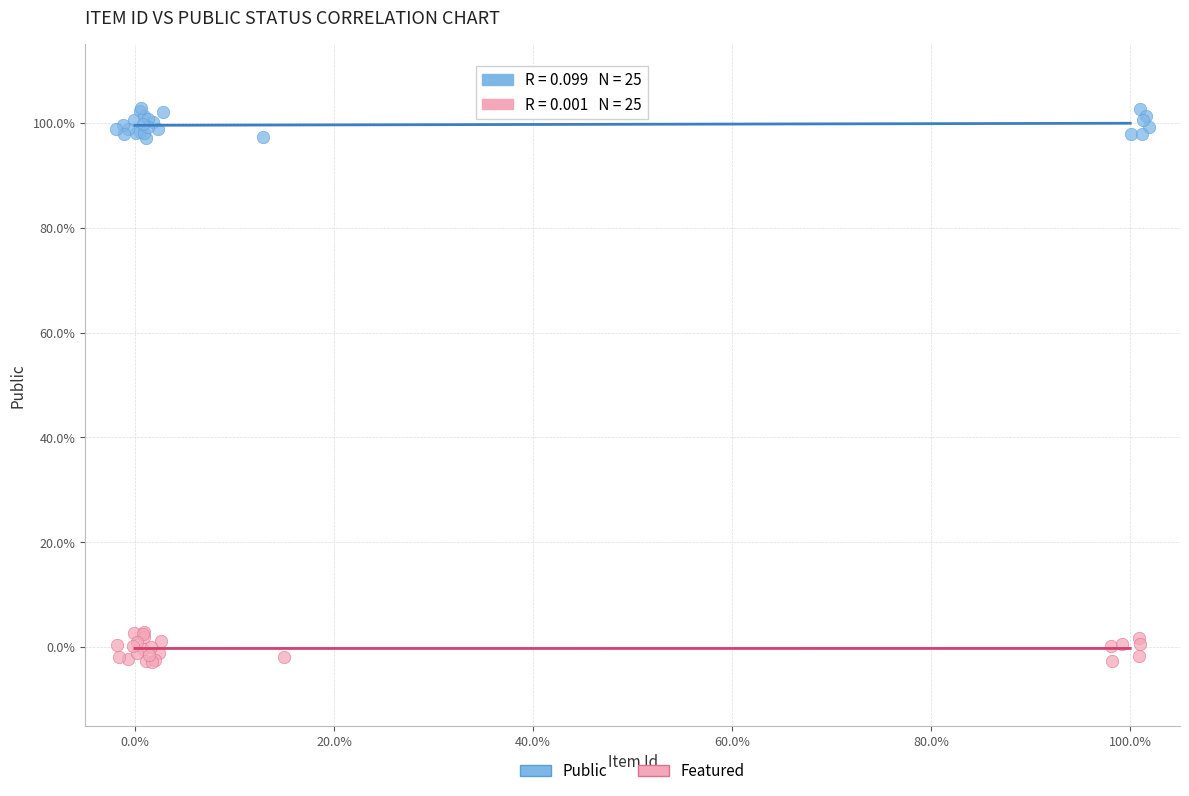

Which series reaches the minimum Y coordinate?

Featured